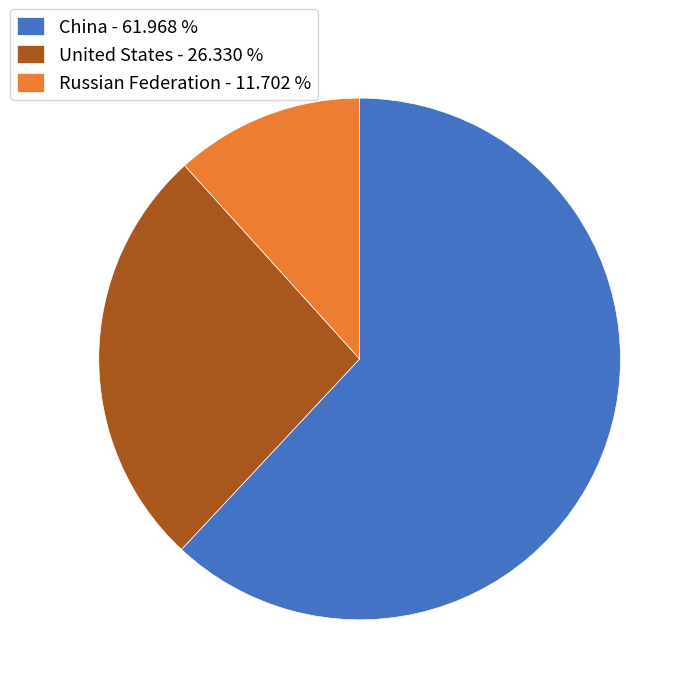

Which has a higher value, China or United States?

China